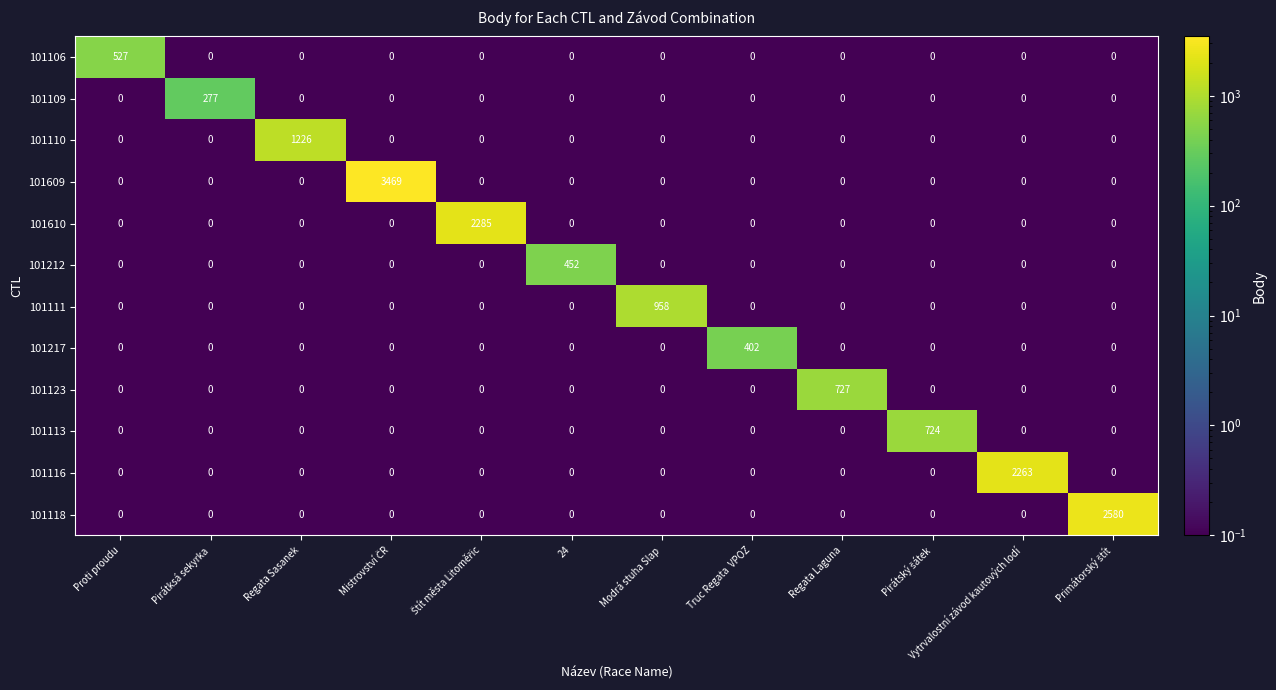

Which series changed the most between Pirátksá sekyrka and Regata Laguna?

101123